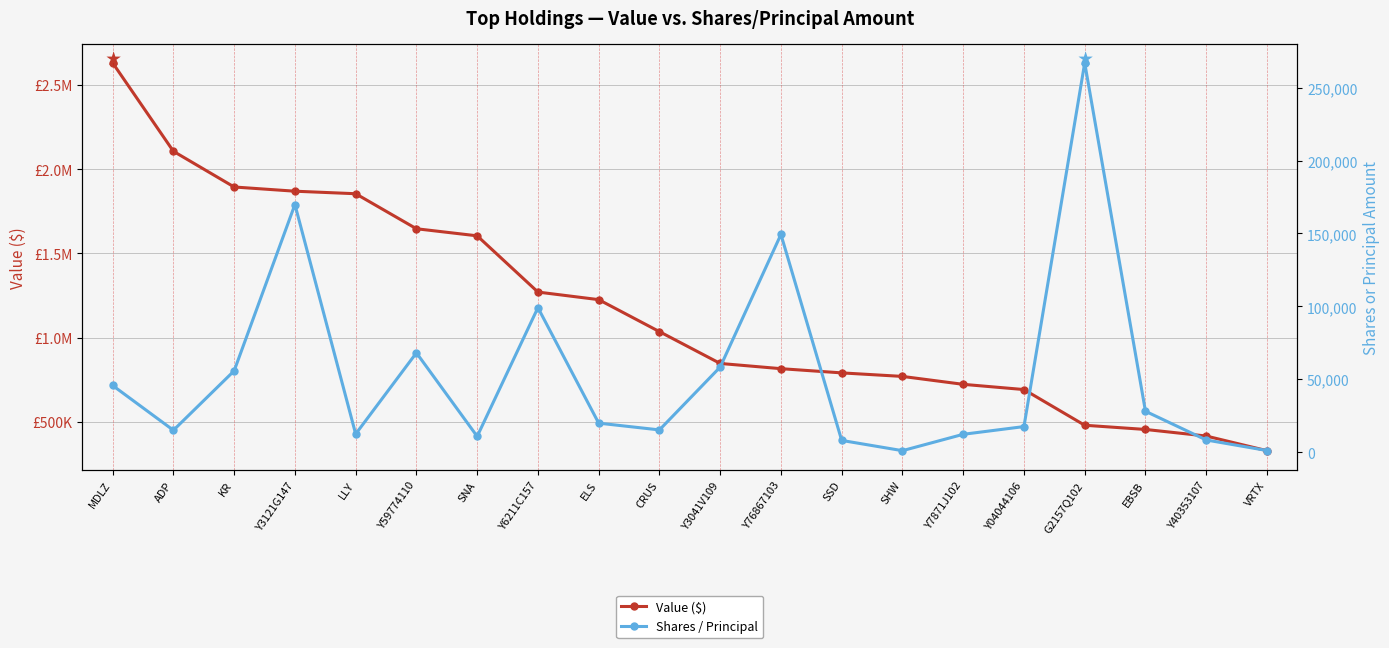

What is the maximum value for Value ($)?

2631000